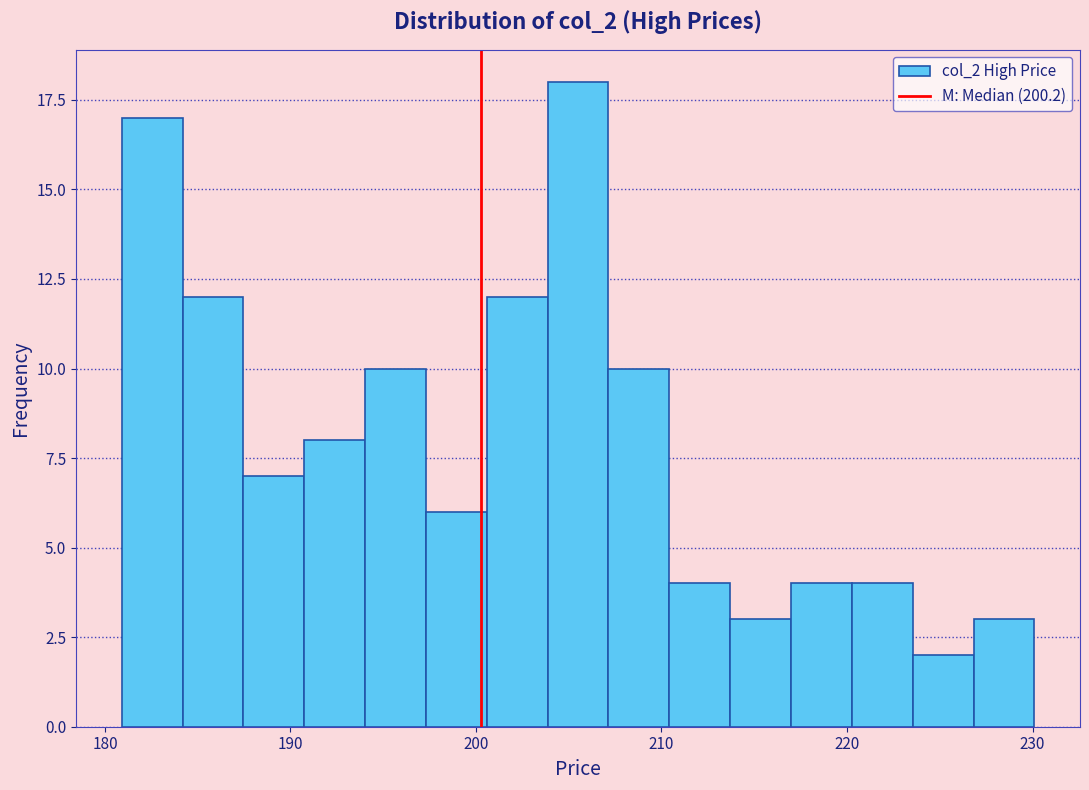

Read against the x-axis, roughly where is the centre of the tallest bar?

206